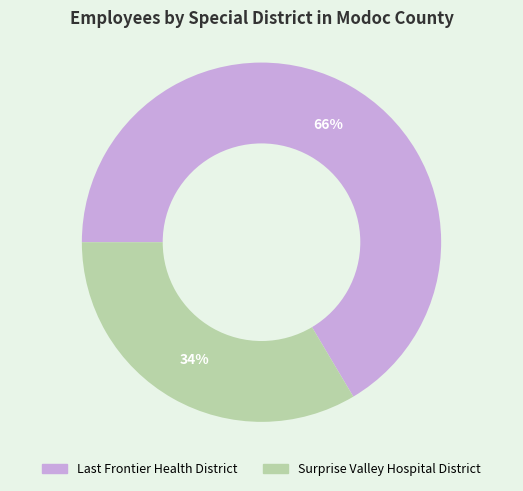

What is the smallest slice in the pie chart?

Surprise Valley Hospital District